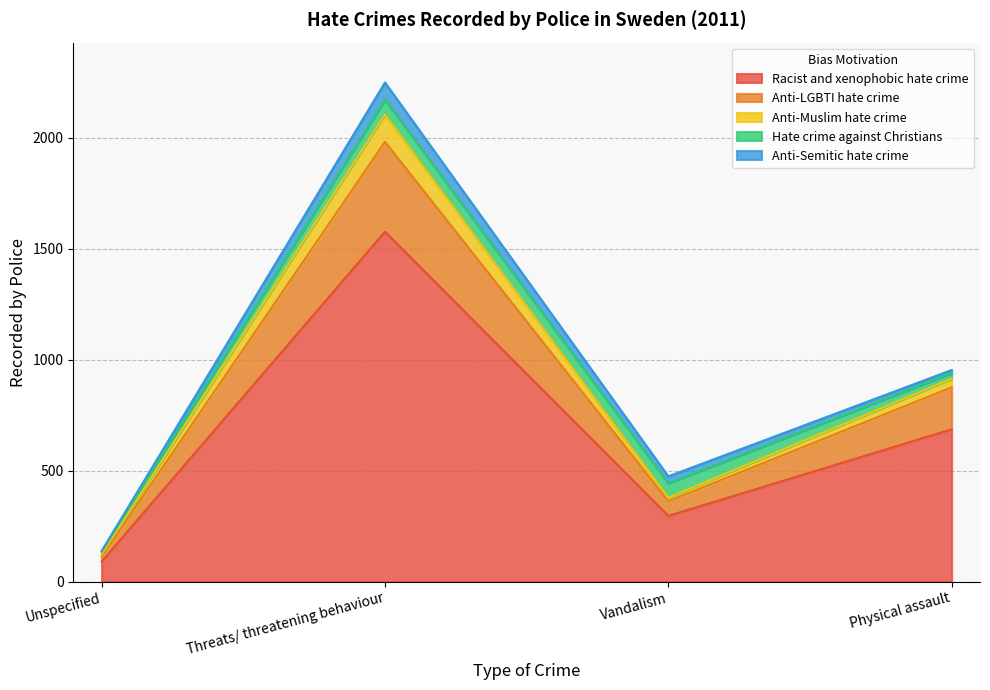

What position from the right is Threats/ threatening behaviour?

3